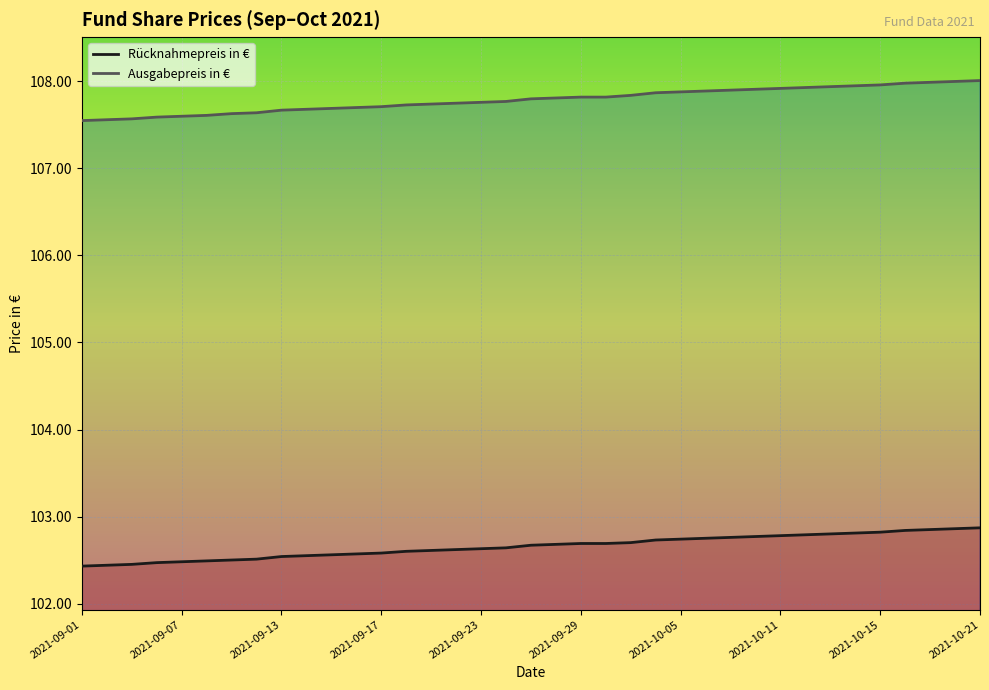

Which series has the largest range (max minus min)?

Ausgabepreis in €